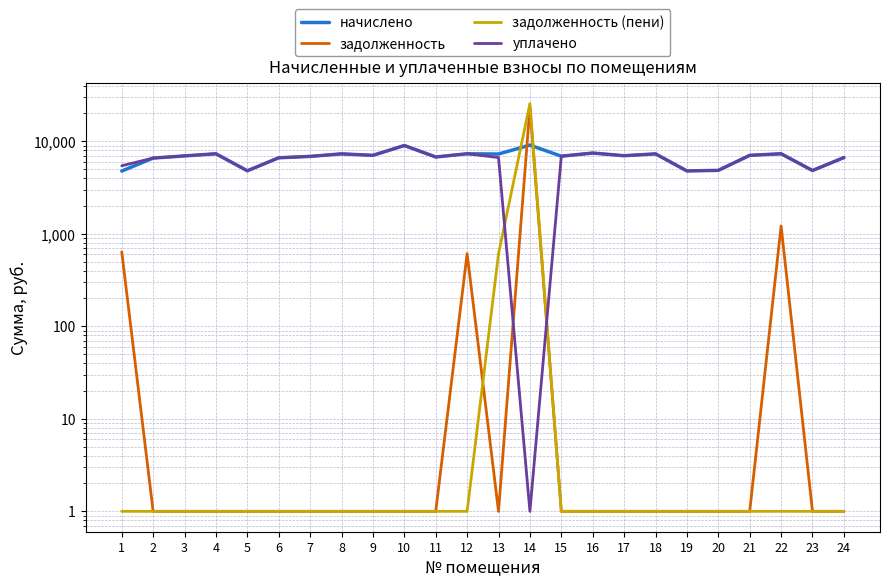

True or false: начислено and уплачено intersect in this chart.

False